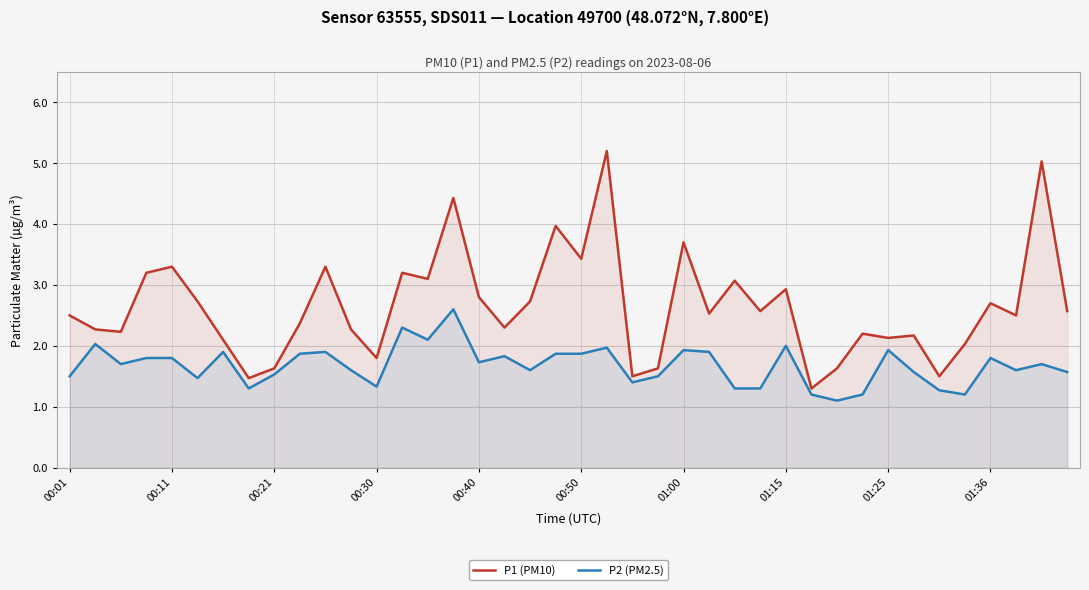

Reading right to left, what are all the values shown in this chart?

P1 (PM10): 2.6	5.0	2.5	2.7	2.0	1.5	2.2	2.1	2.2	1.6	1.3	2.9	2.6	3.1	2.5	3.7	1.6	1.5	5.2	3.4	4.0	2.7	2.3	2.8	4.4	3.1	3.2	1.8	2.3	3.3	2.4	1.6	1.5	2.1	2.7	3.3	3.2	2.2	2.3	2.5
P2 (PM2.5): 1.6	1.7	1.6	1.8	1.2	1.3	1.6	1.9	1.2	1.1	1.2	2.0	1.3	1.3	1.9	1.9	1.5	1.4	2.0	1.9	1.9	1.6	1.8	1.7	2.6	2.1	2.3	1.3	1.6	1.9	1.9	1.5	1.3	1.9	1.5	1.8	1.8	1.7	2.0	1.5